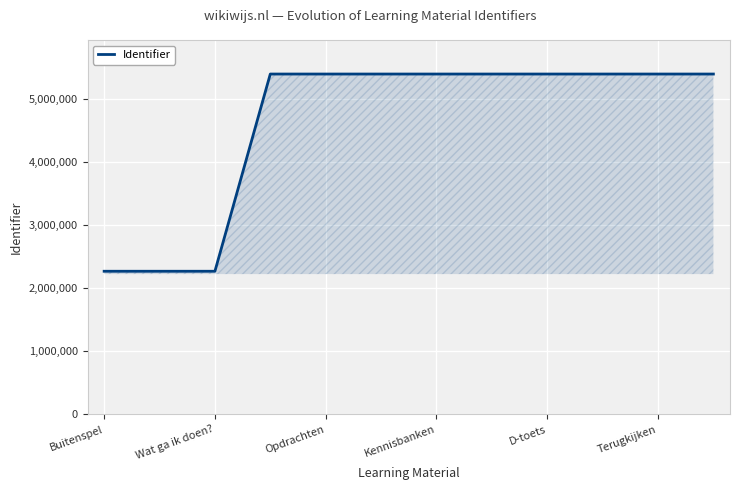

How many lines are shown in the chart?

1